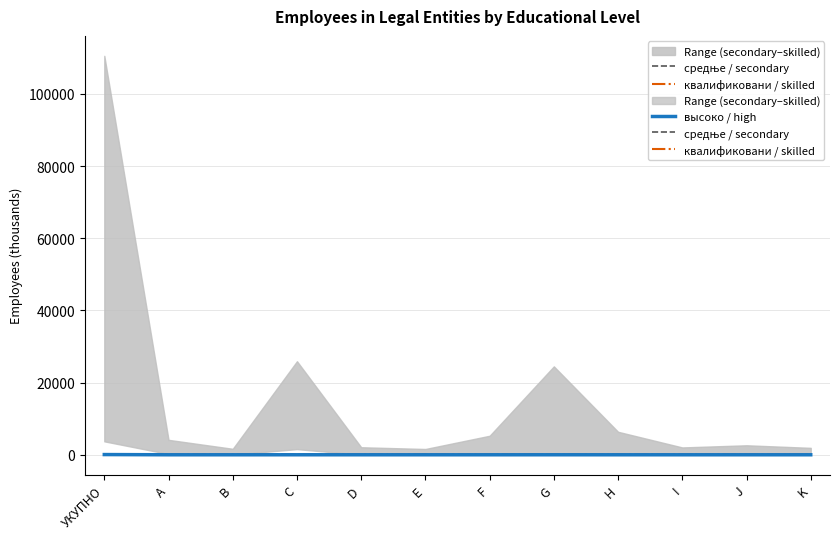

What is the label of the 1st point from the left?

УКУПНО